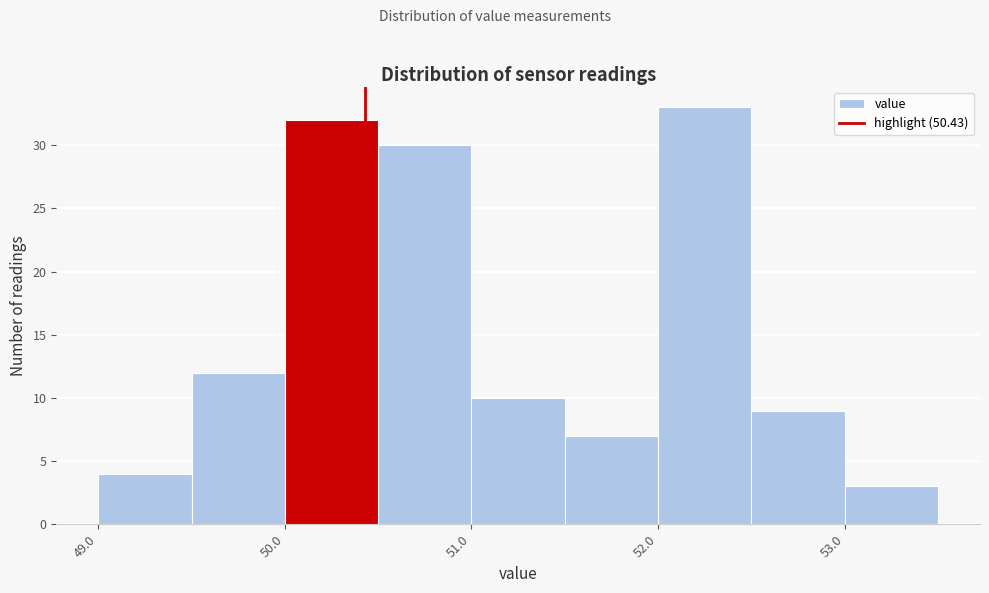

How tall is the bar that spans 51.0 to 51.5 on the x-axis? The values are not printed on the chart, so give them approximately, as read against the axis.

10